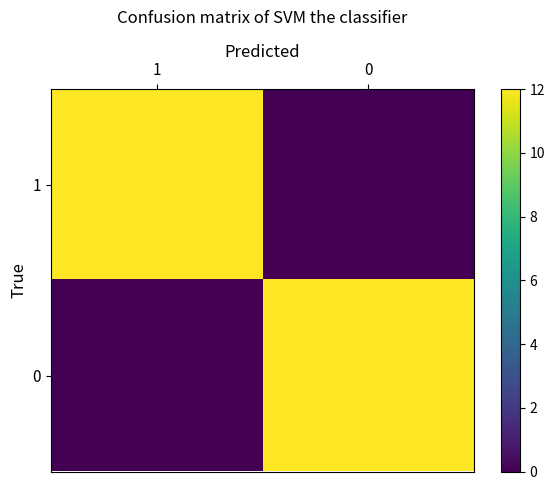

Reading left to right, what are all the values shown in this chart?

1: 1=12	0=0
0: 1=0	0=12